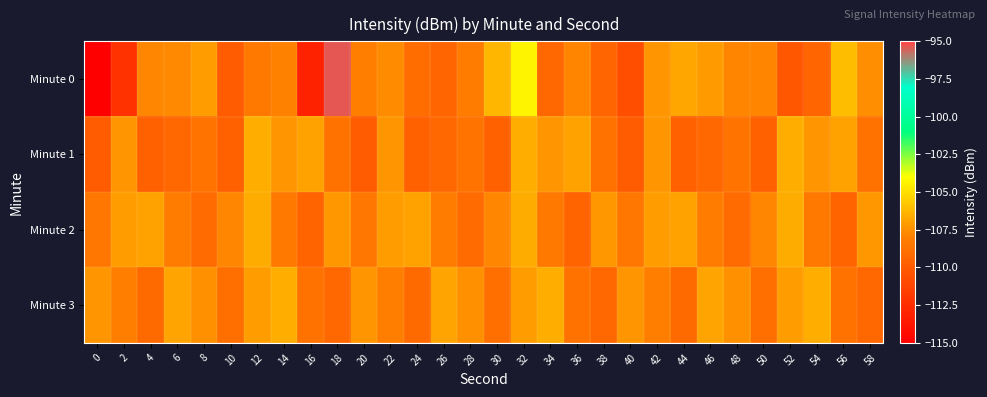

At which category does the chart reach its peak across all series?

18